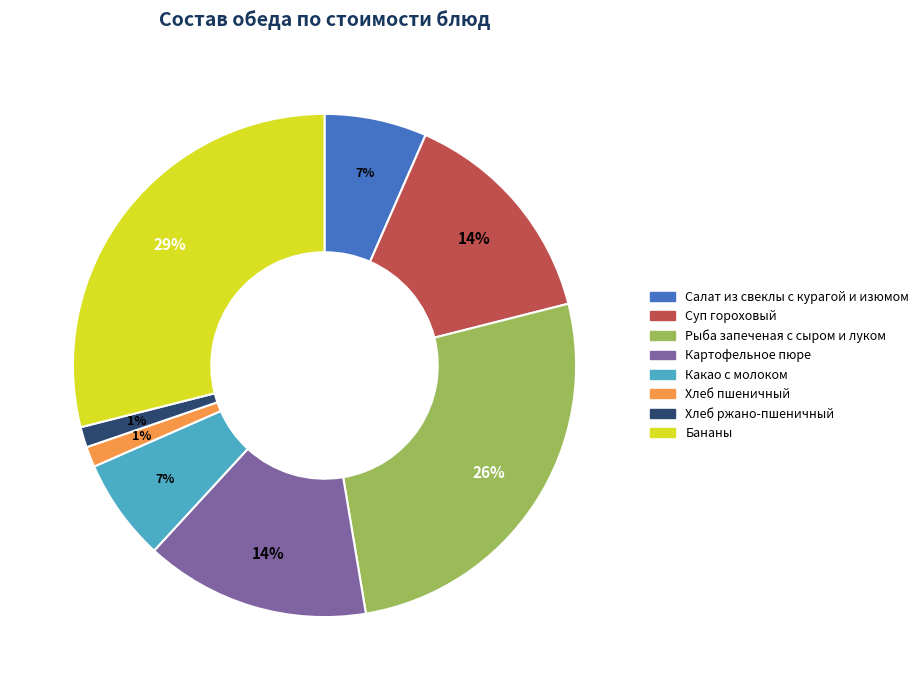

Count the number of slices in the pie.

8